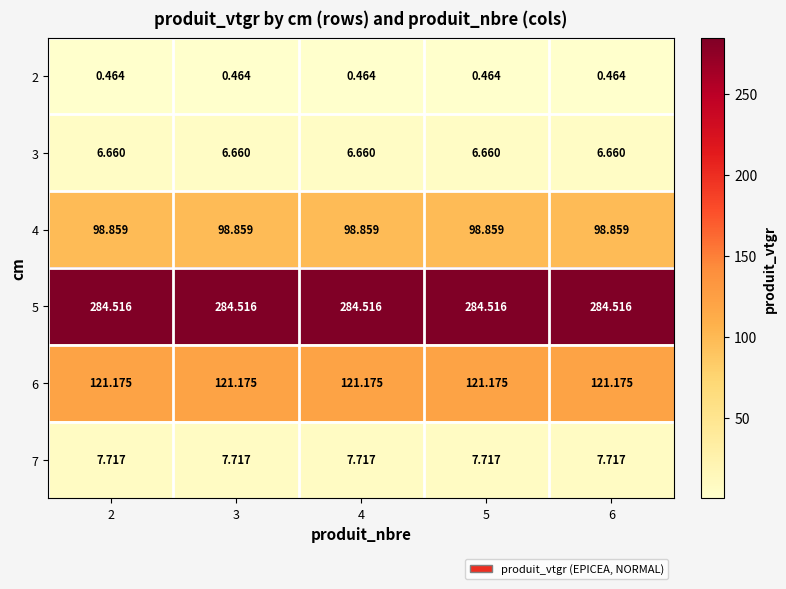

How many distinct data groups are displayed?

6